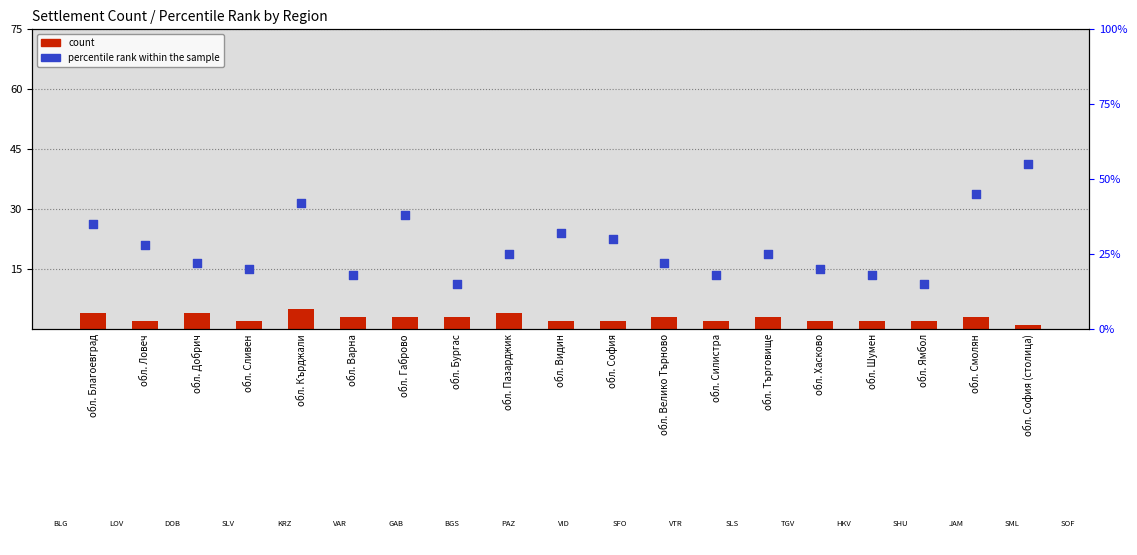

What is the total value across all series at обл. София?

32